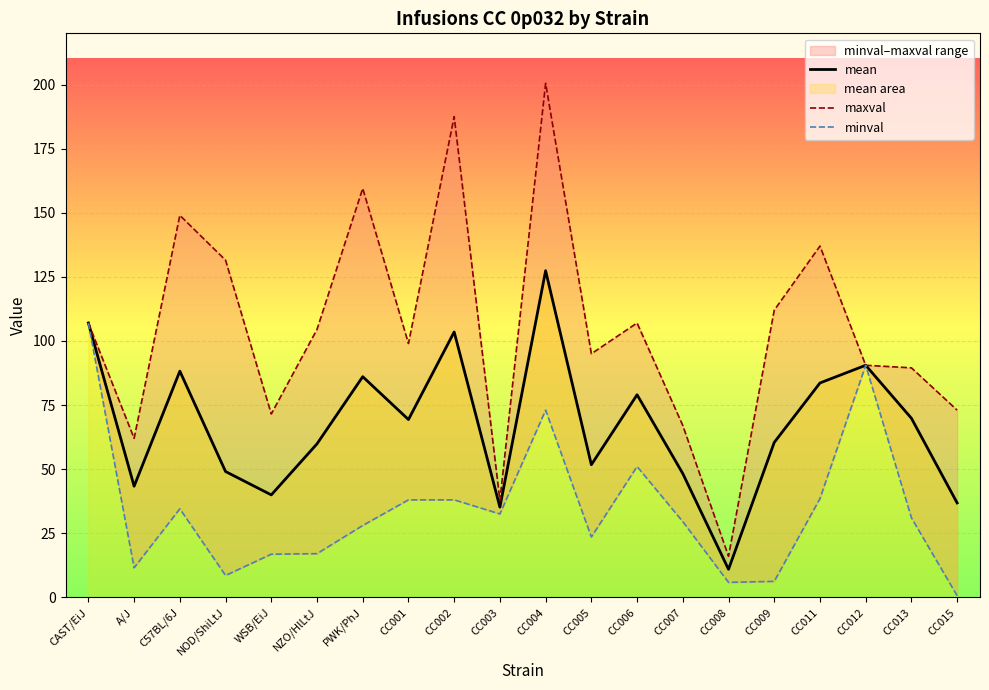

What position from the left is A/J?

2